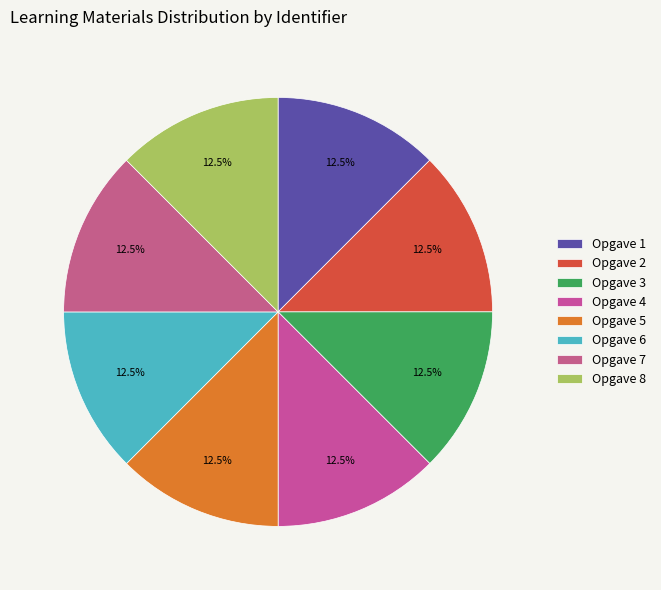

Is there a majority slice in this chart?

No